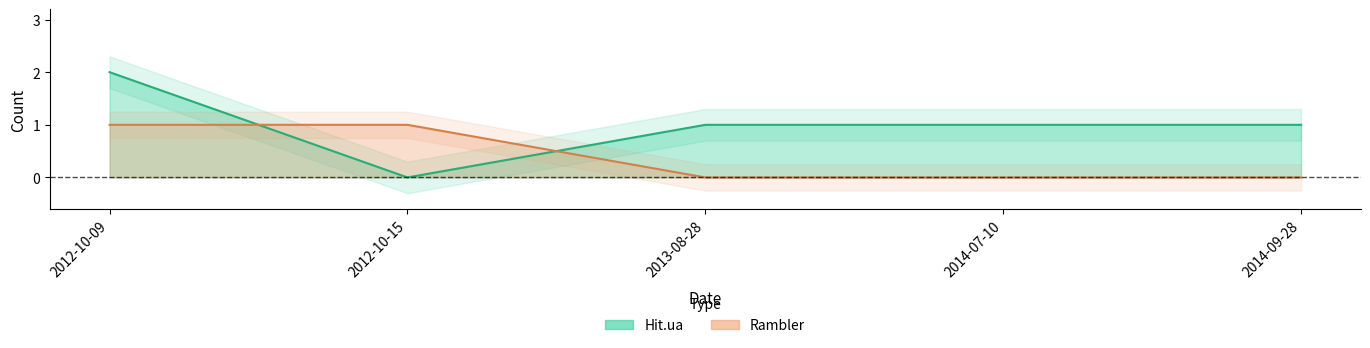

Is this an area chart (filled region under the line)?

No